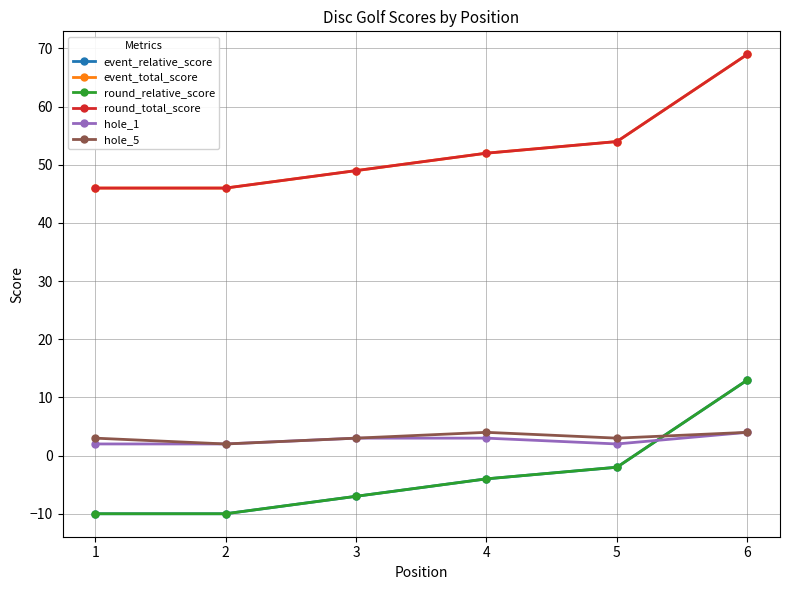

The value of event_total_score at 4 is 93. True or false?

False